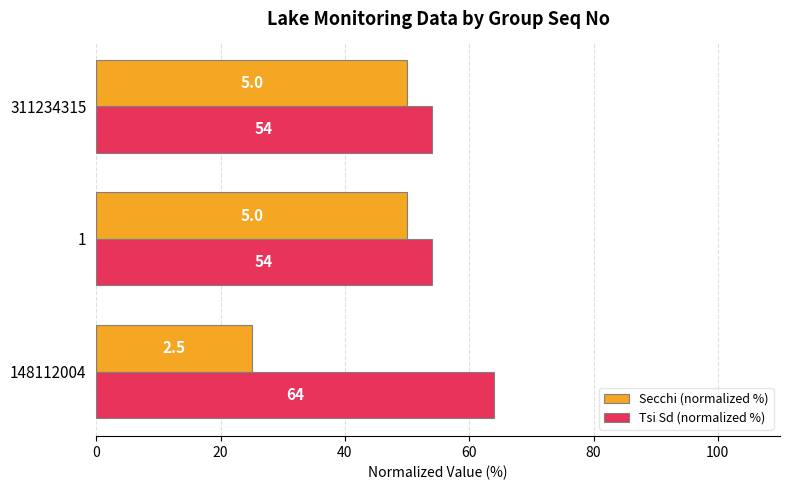

What is the spread (max minus min) of values at 1?

4